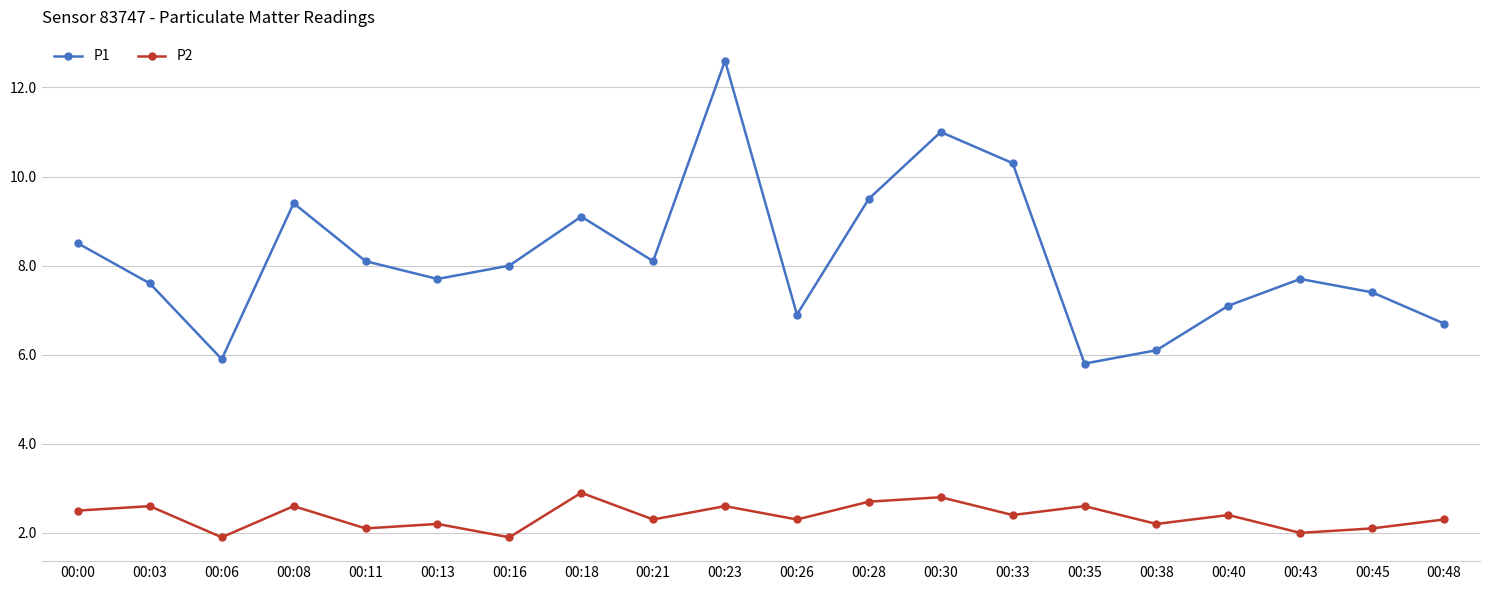

Rank the series by their maximum value, from highest to lowest.

P1, P2